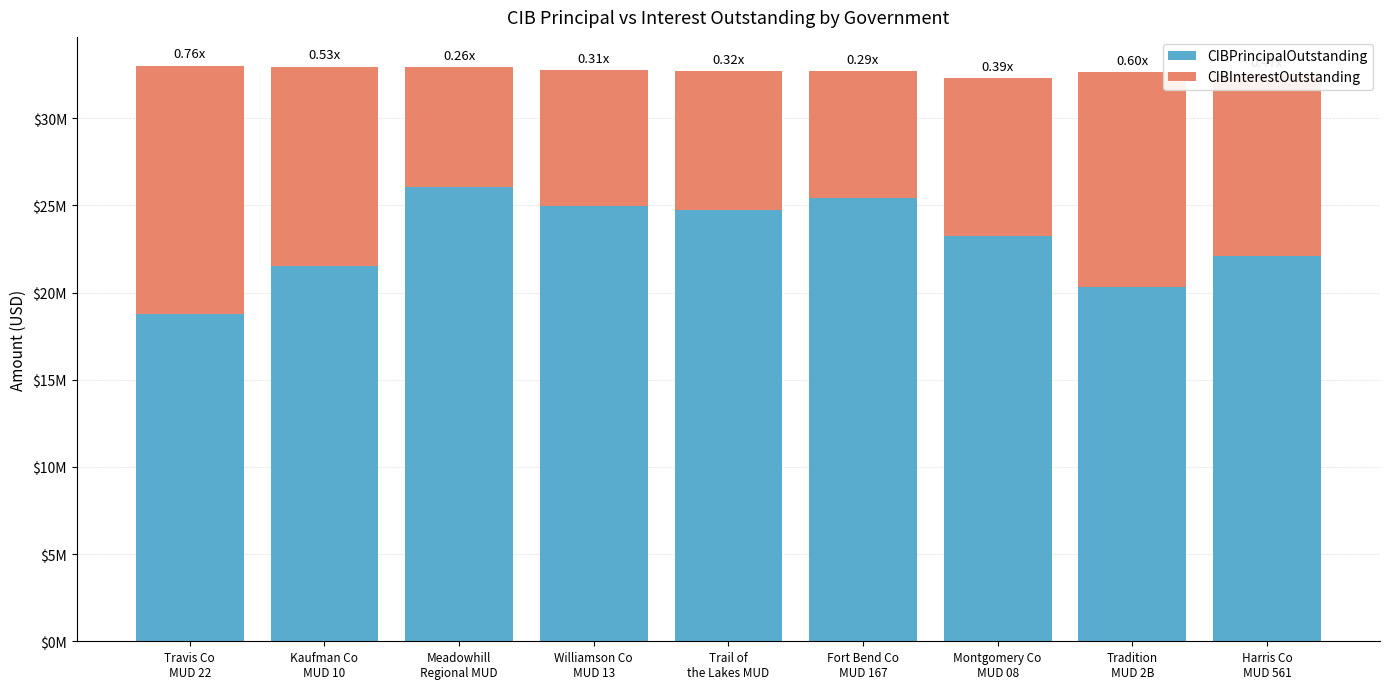

Rank the series at Travis Co
MUD 22 from highest to lowest value.

CIBPrincipalOutstanding, CIBInterestOutstanding